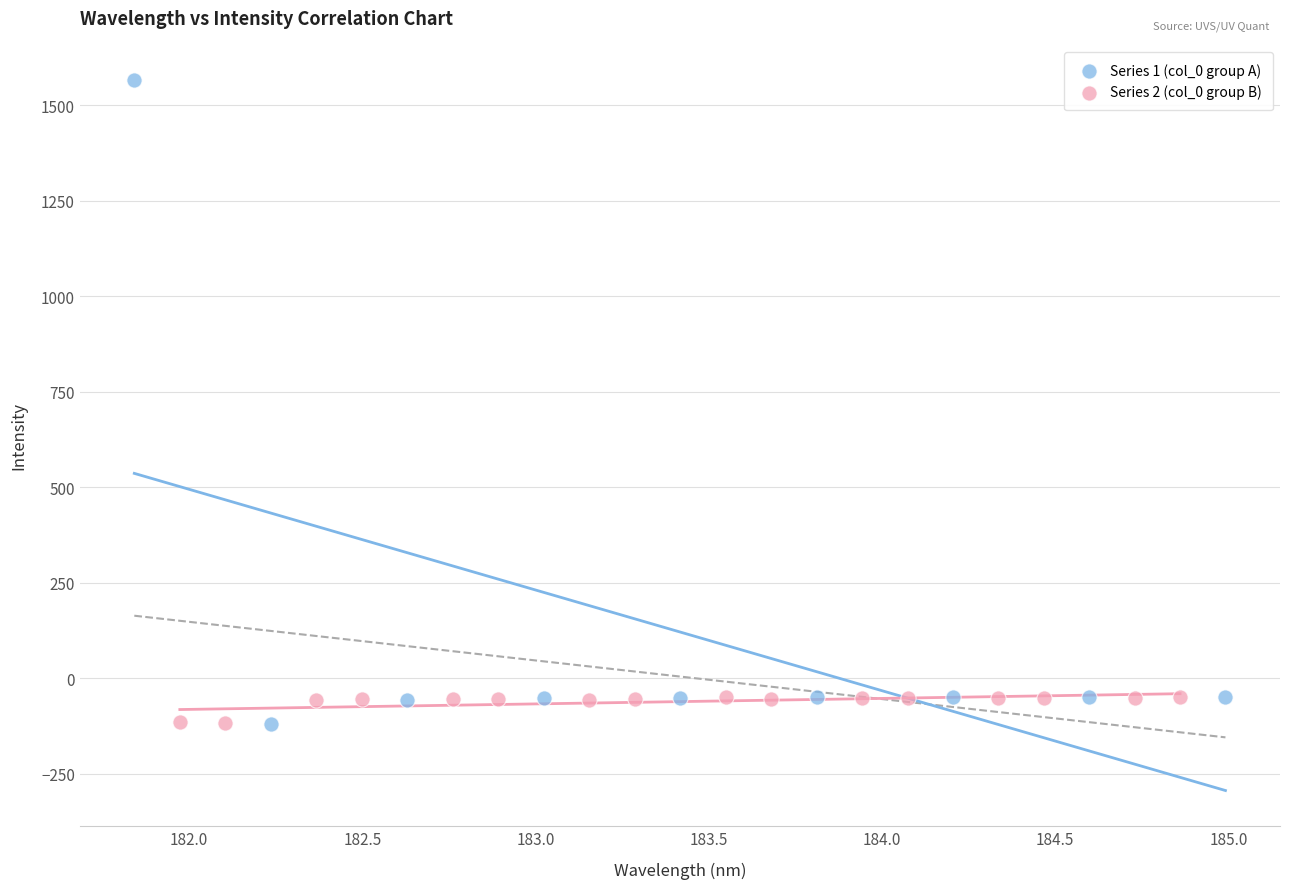

Which series contains the highest Y value?

Series 1 (col_0 group A)